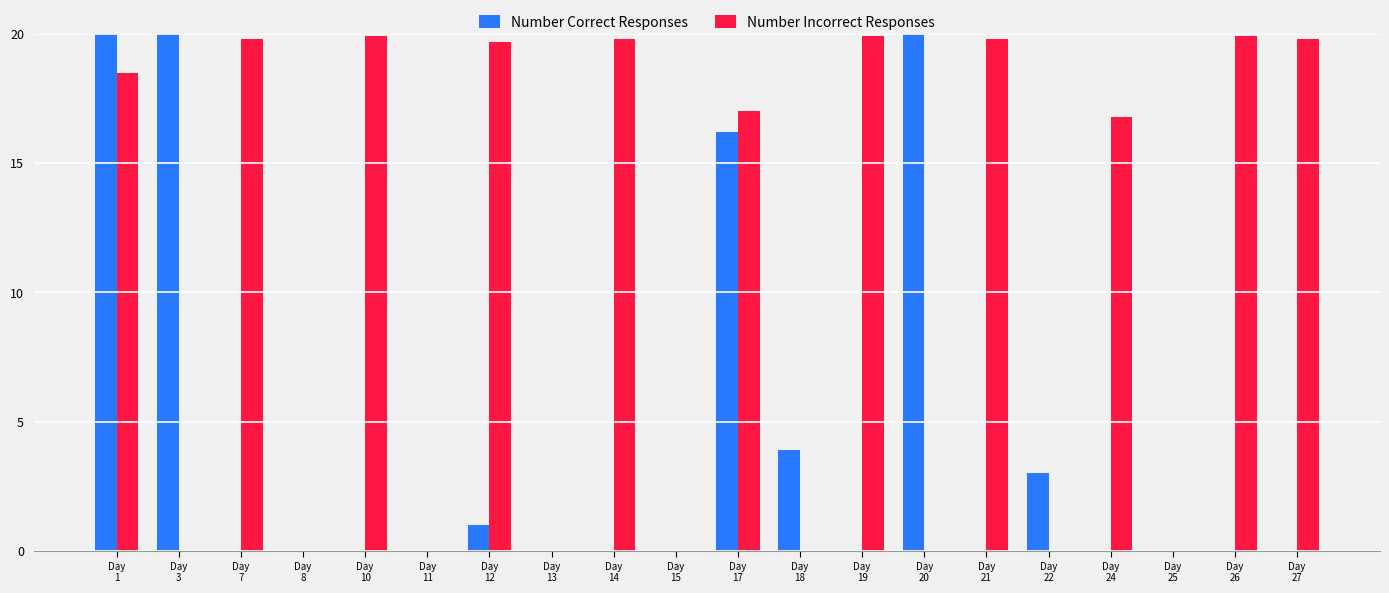

How many groups of bars are there?

20